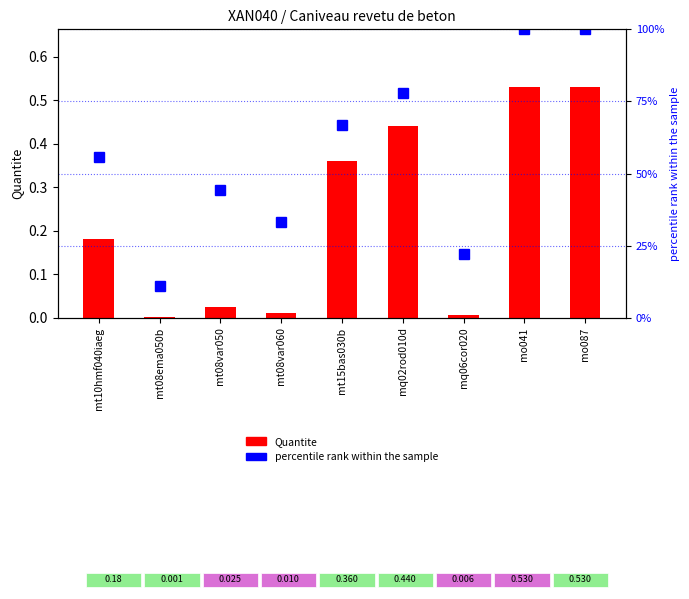

What is the average value of the Quantite series?

0.2